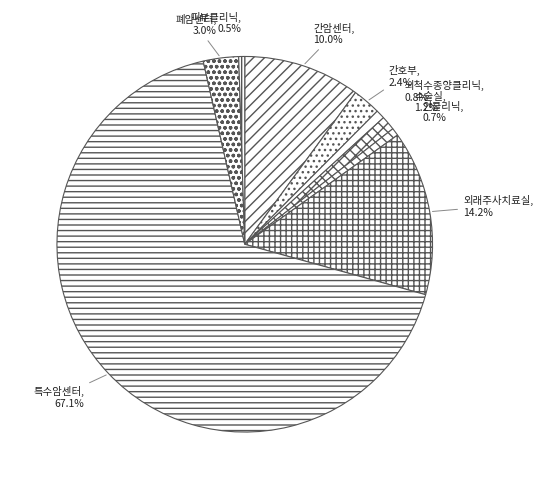

Which has a higher value, 뇌척수종양클리닉 or 특수암센터?

특수암센터